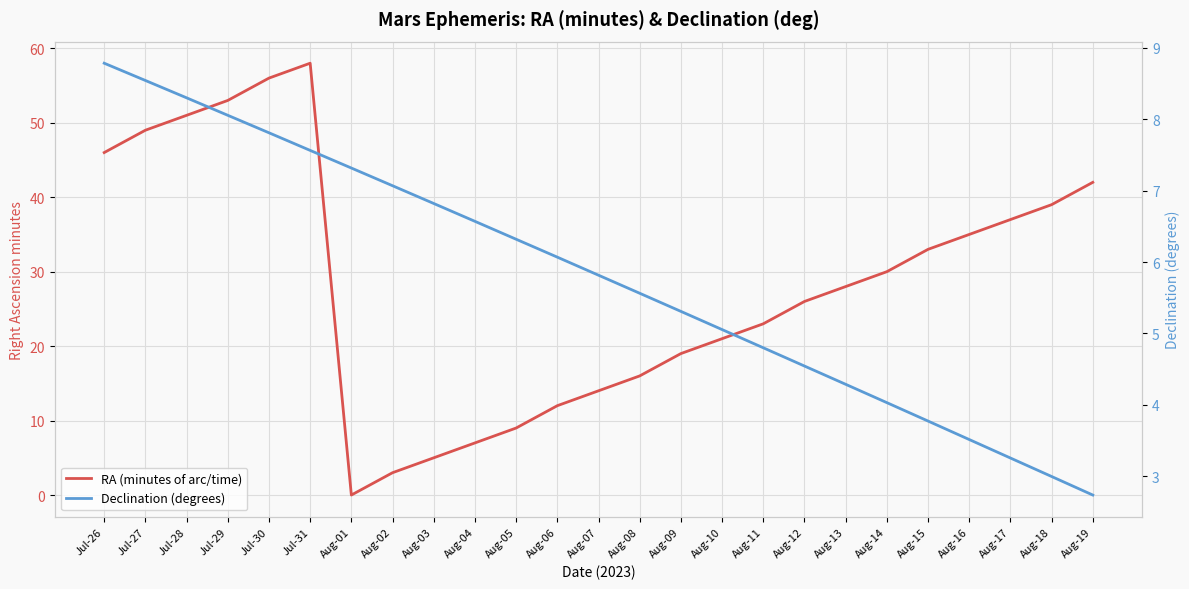

How many values in the Declination (degrees) series exceed 5?

16